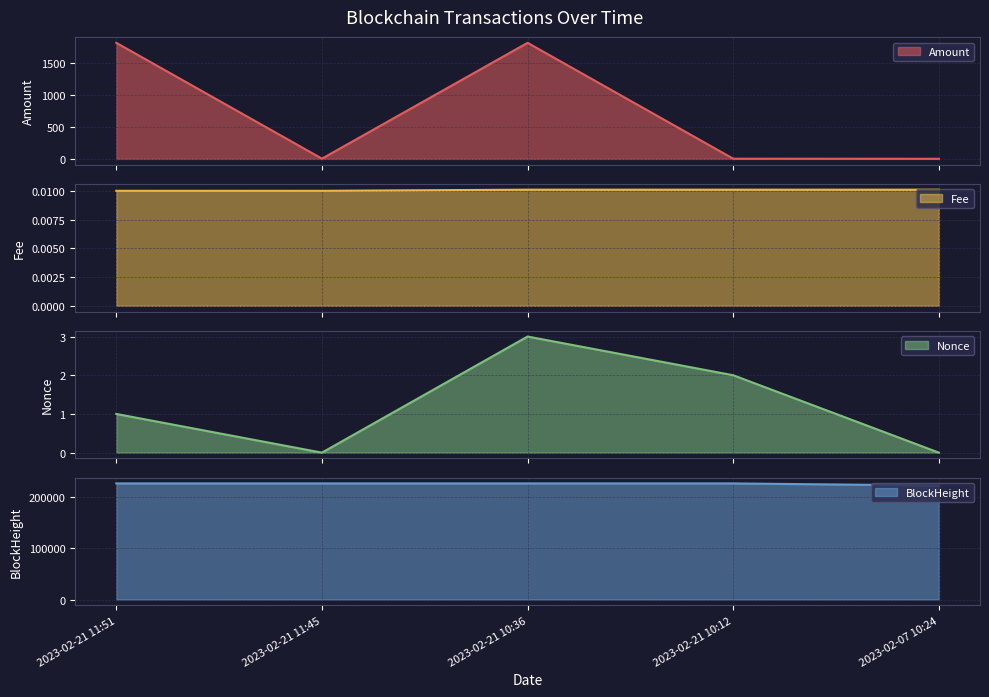

True or false: Amount and Nonce intersect in this chart.

False